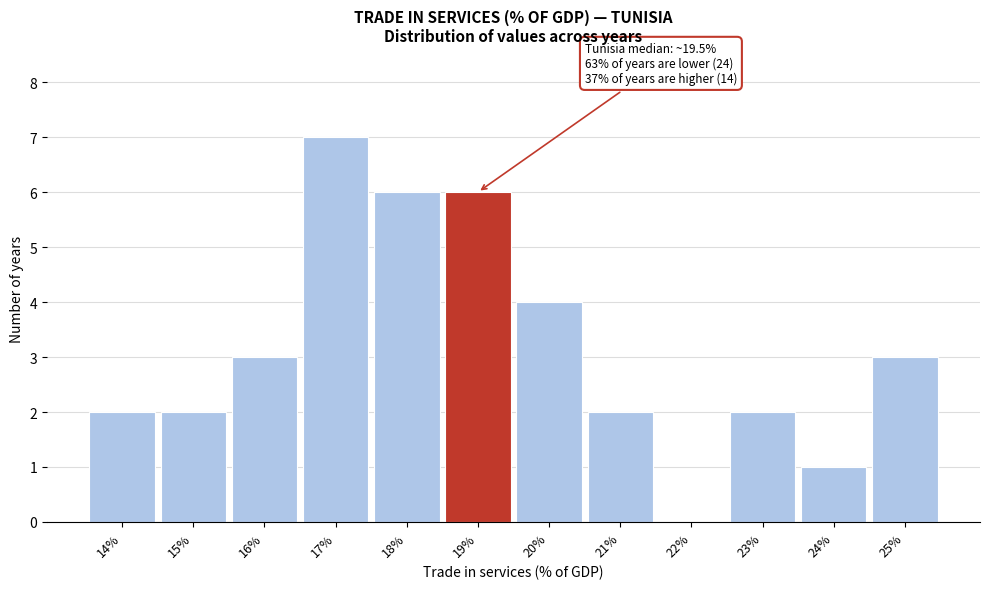

Reading left to right, list all the values displayed in this chart.

14%=2	15%=2	16%=3	17%=7	18%=6	19%=6	20%=4	21%=2	22%=0	23%=2	24%=1	25%=3